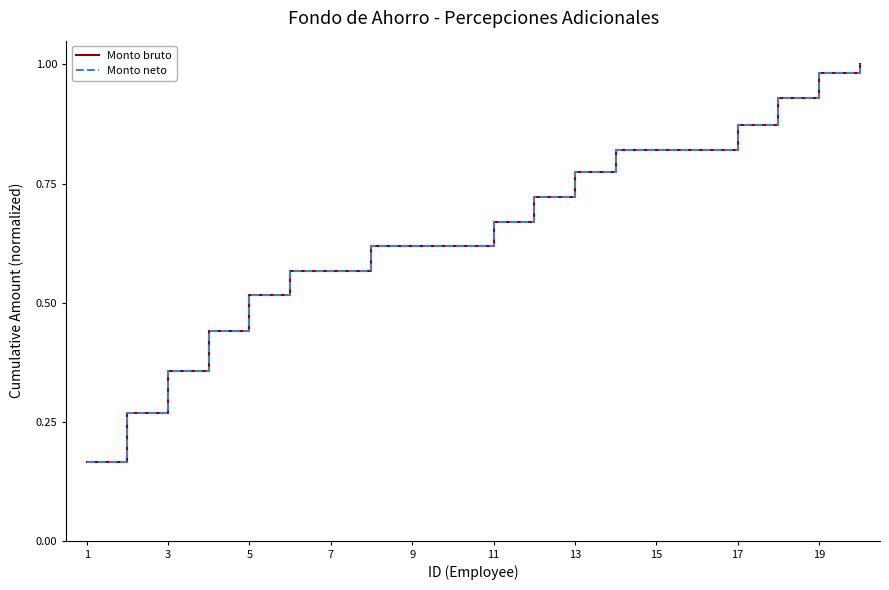

True or false: Monto neto and Monto bruto cross at least once.

False